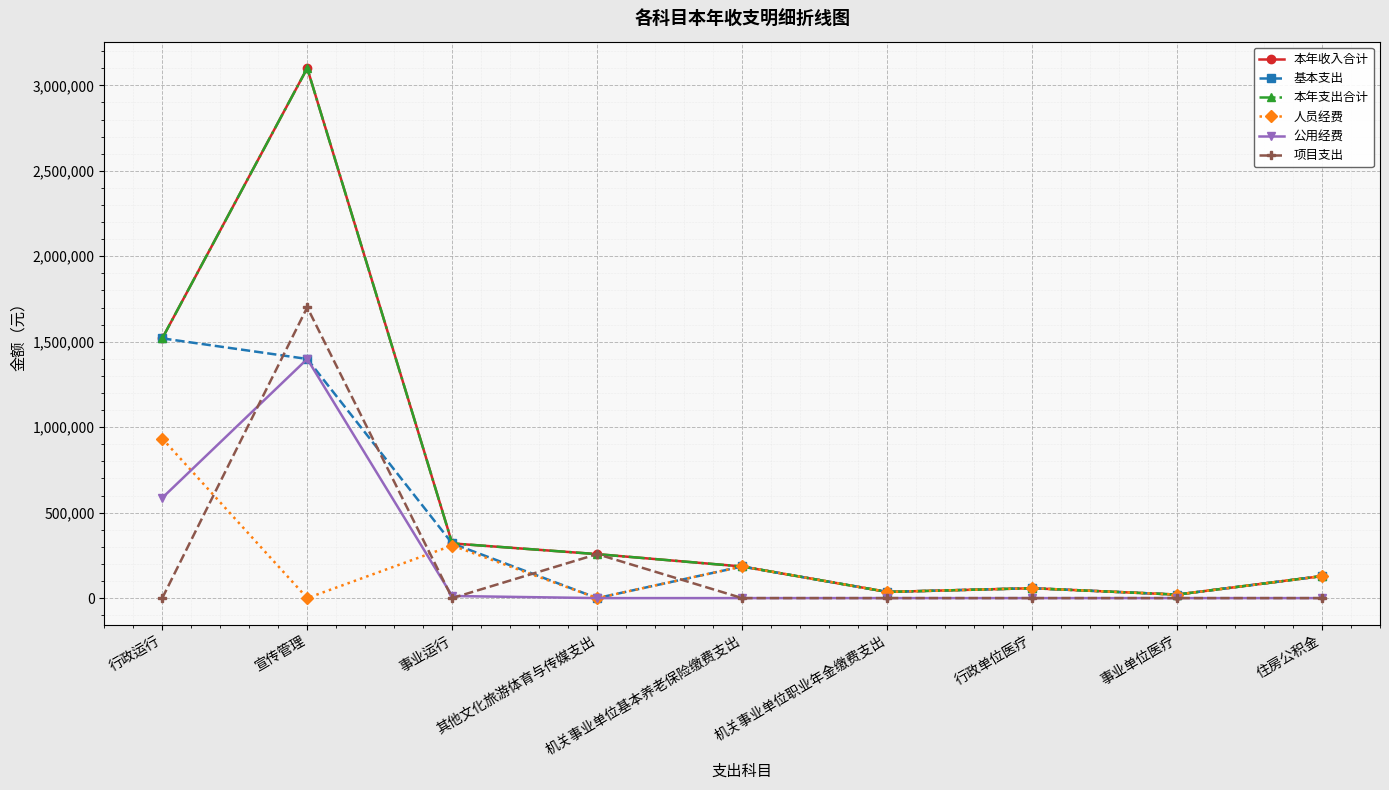

Does the chart have visible grid lines?

Yes